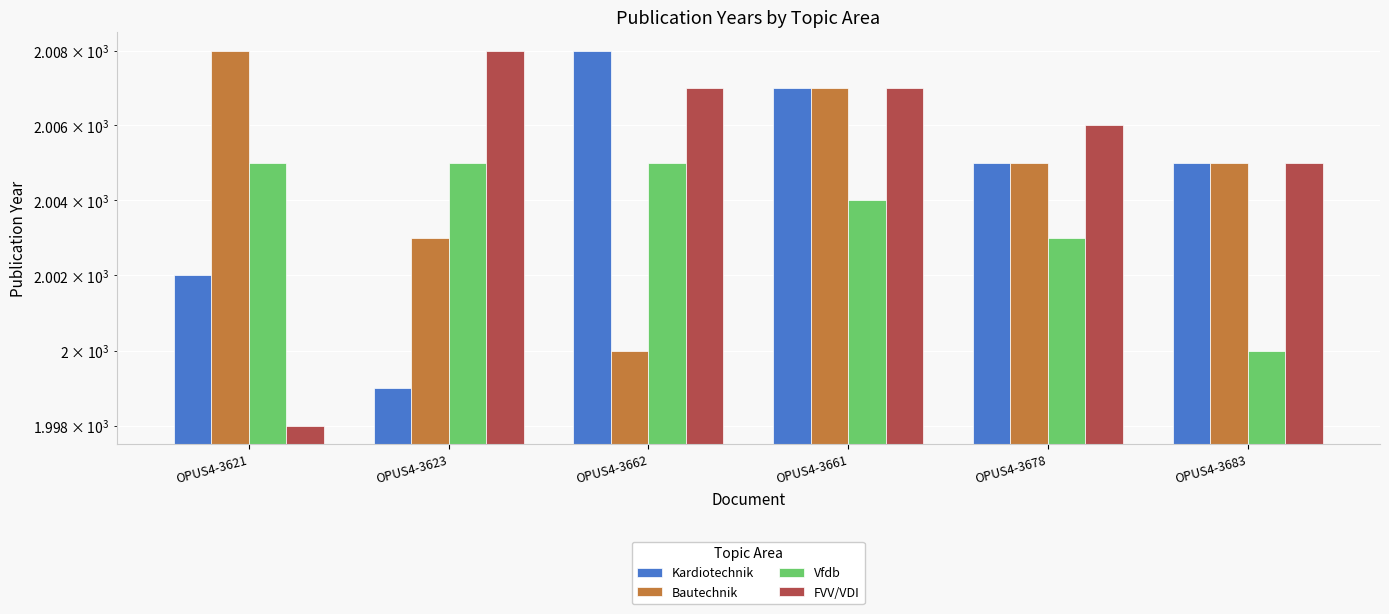

Which category has the lowest value in the Kardiotechnik series?

OPUS4-3623